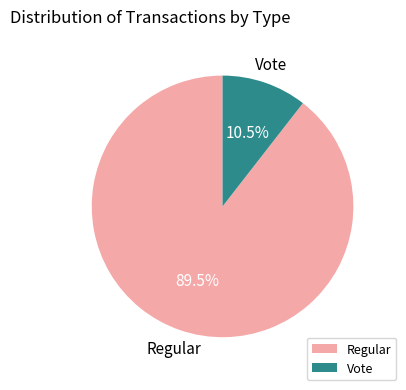

How many segments does this pie chart have?

2